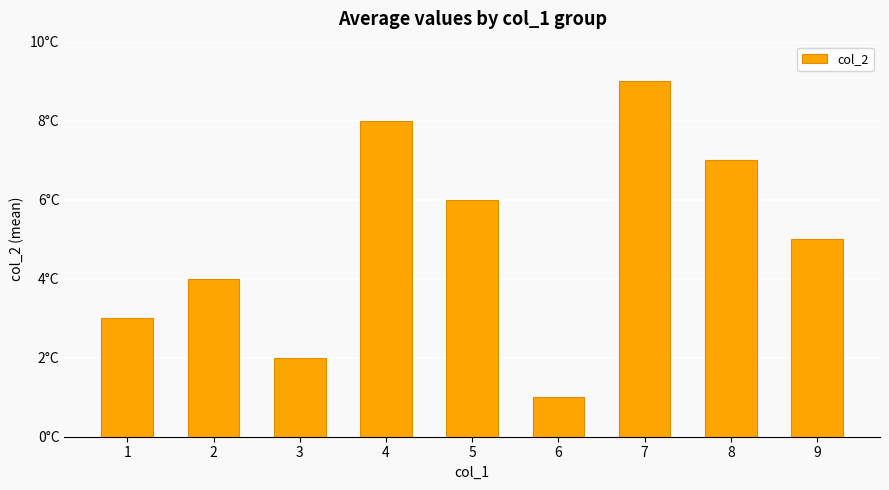

Does the chart contain any negative values?

No